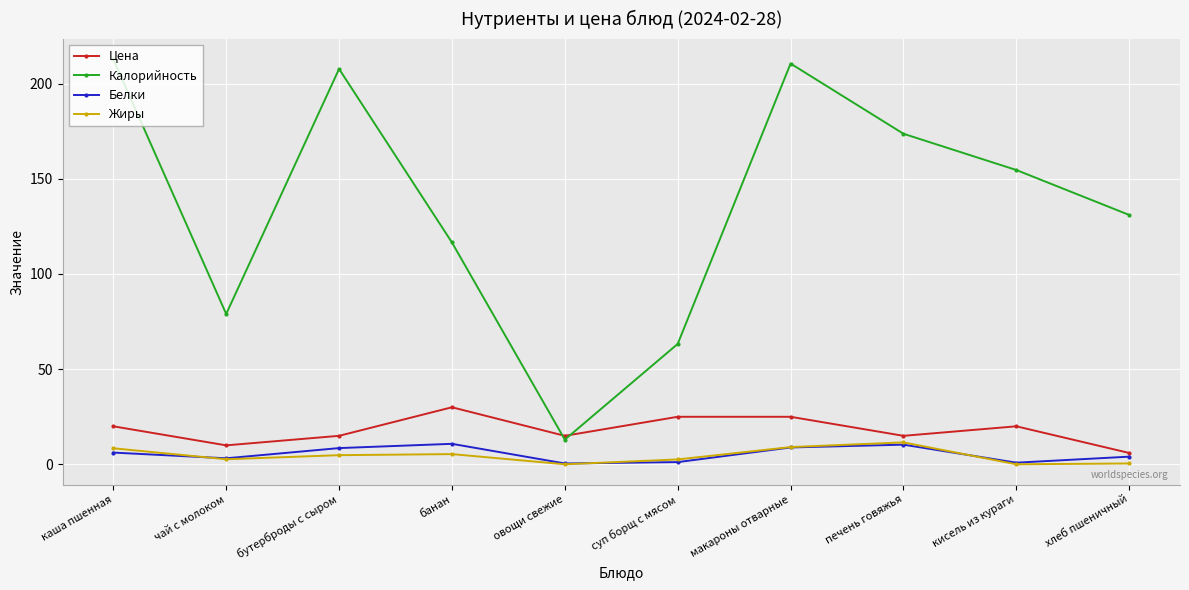

What is the label of the 2nd point from the left?

чай с молоком